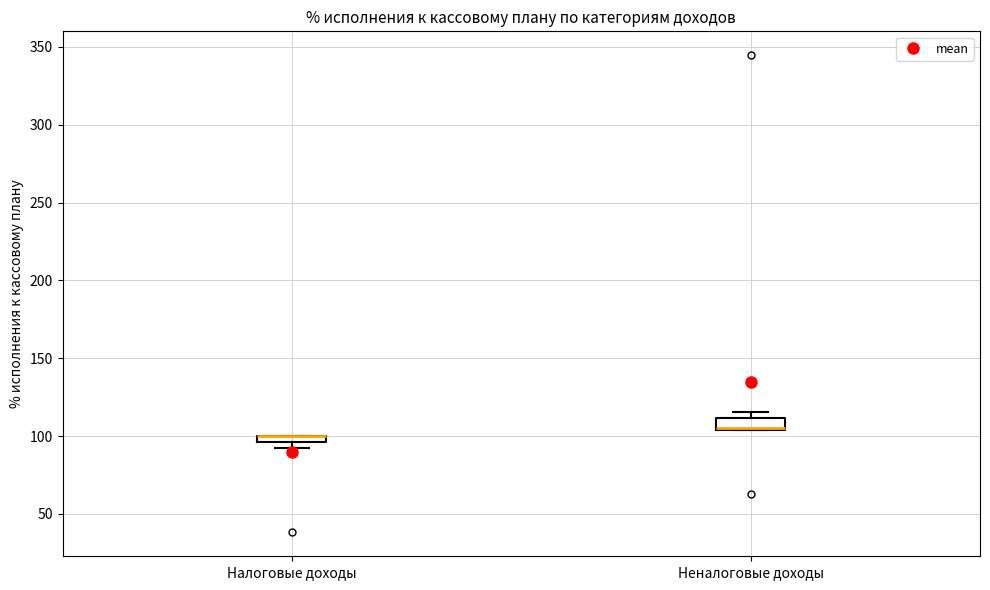

Where is the upper edge of the box for Налоговые доходы on the y-axis? The values are not printed on the chart, so give them approximately, as read against the axis.

100